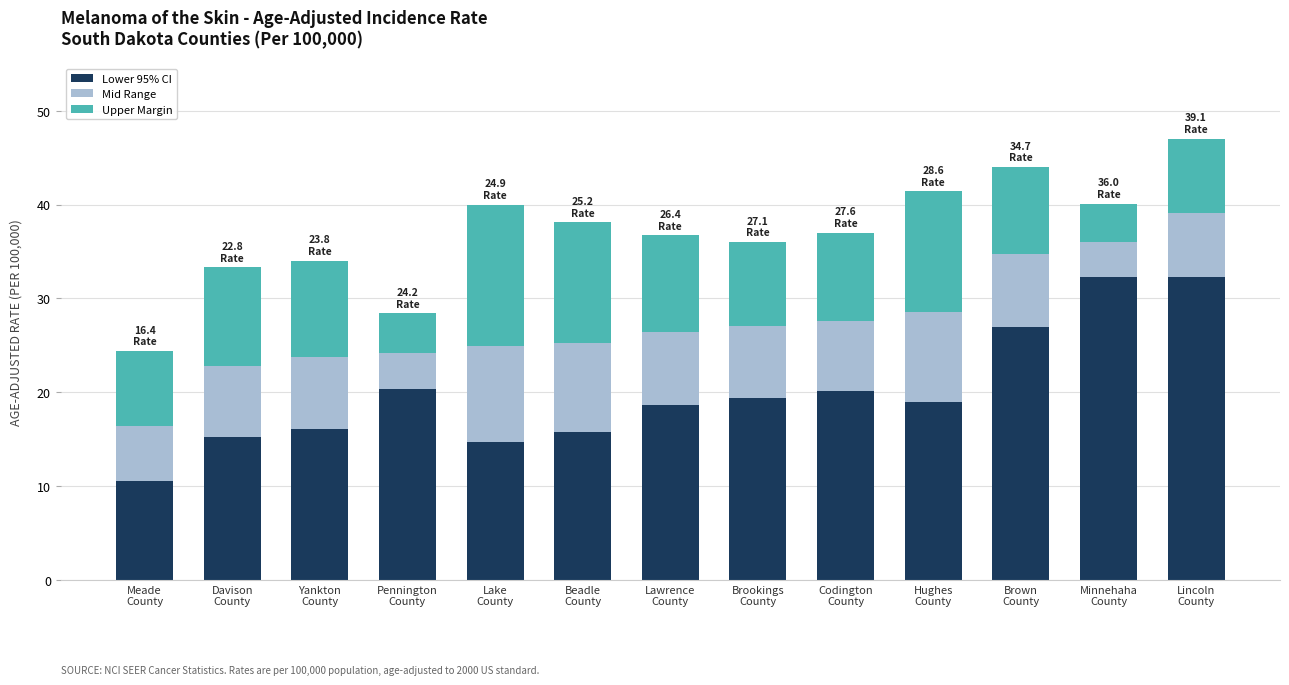

What is the sum of all Lower 95% CI values?

261.5